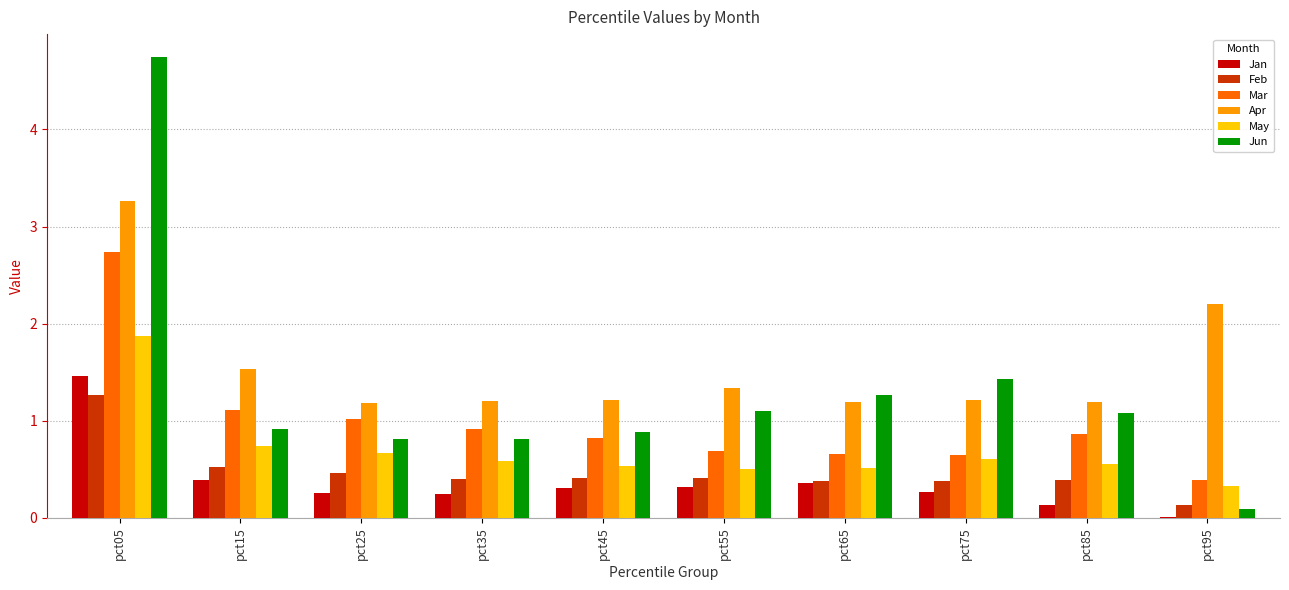

Is it true that May equals 0.6 at pct85?

True